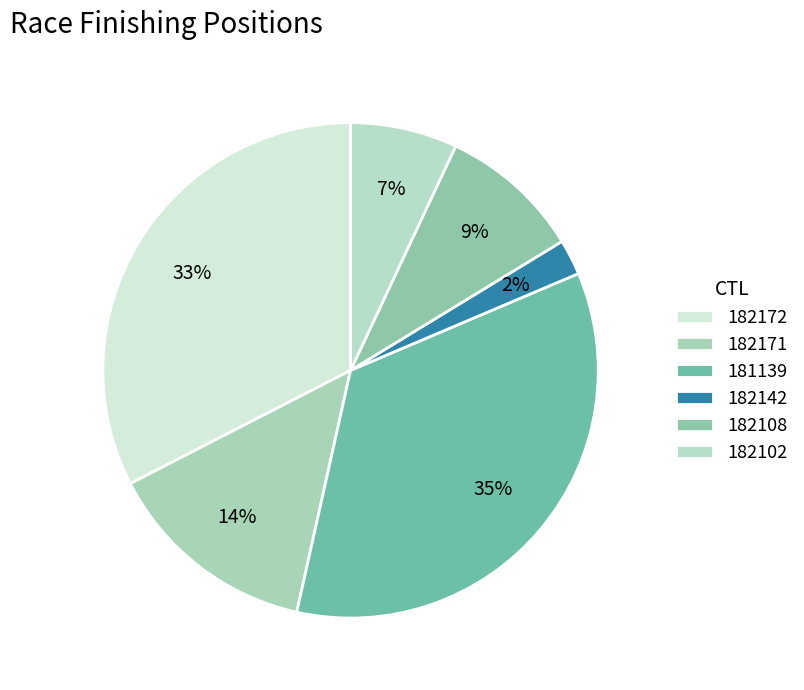

Which category has the biggest portion of the pie?

181139